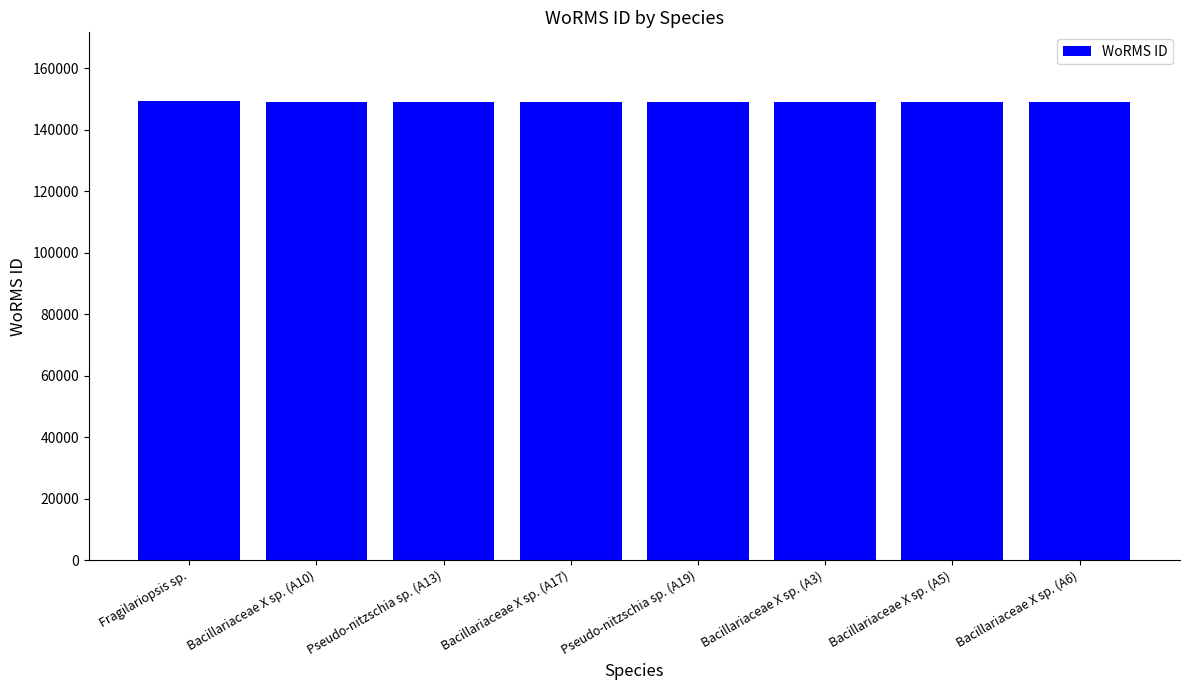

What is the ratio of the value at Bacillariaceae X sp. (A6) to the value at Bacillariaceae X sp. (A10)?

1.0